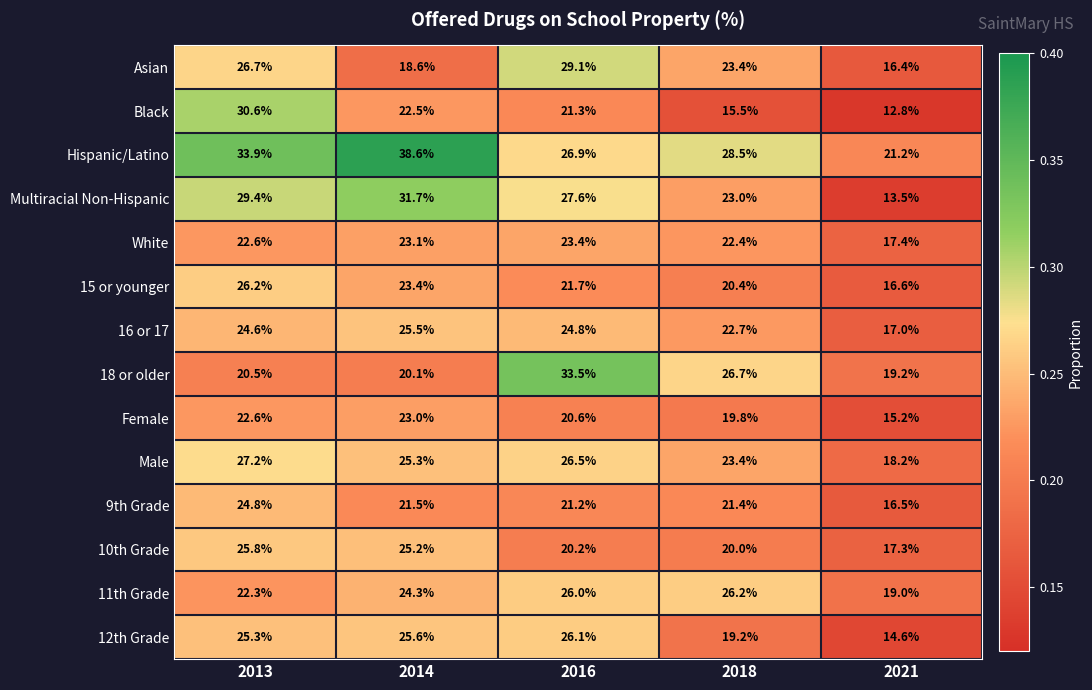

What is the total value across all series at 2021?

234.9